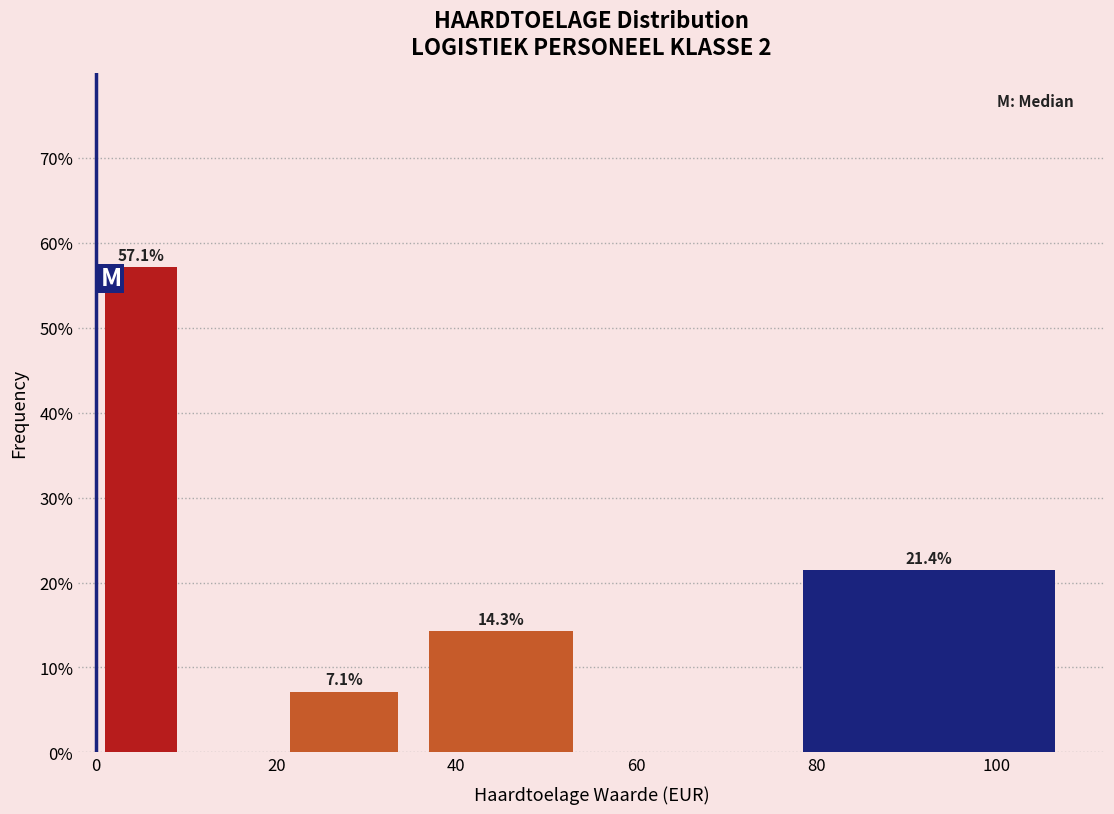

Over which range of the x-axis is the bar tallest?

0 to 10